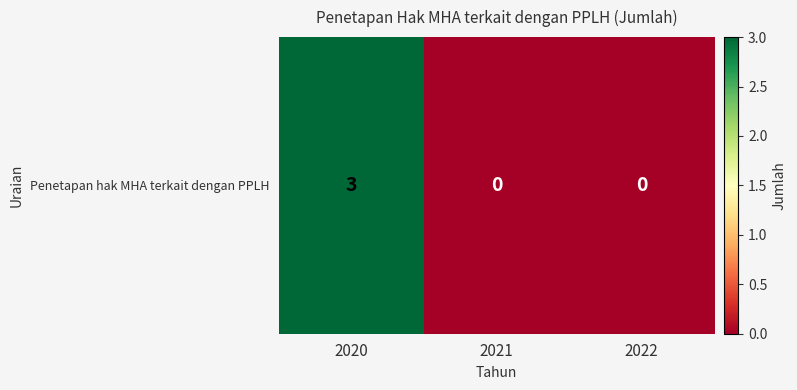

How many series are shown in this chart?

1